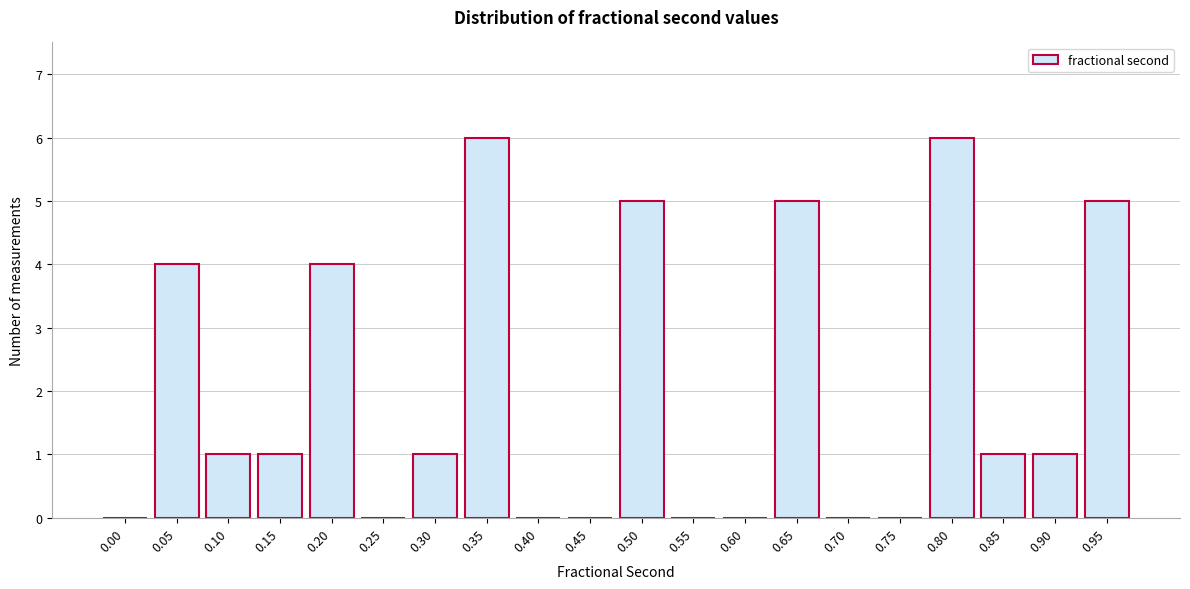

Reading left to right, what are all the values shown in this chart?

0.00=0	0.05=4	0.10=1	0.15=1	0.20=4	0.25=0	0.30=1	0.35=6	0.40=0	0.45=0	0.50=5	0.55=0	0.60=0	0.65=5	0.70=0	0.75=0	0.80=6	0.85=1	0.90=1	0.95=5